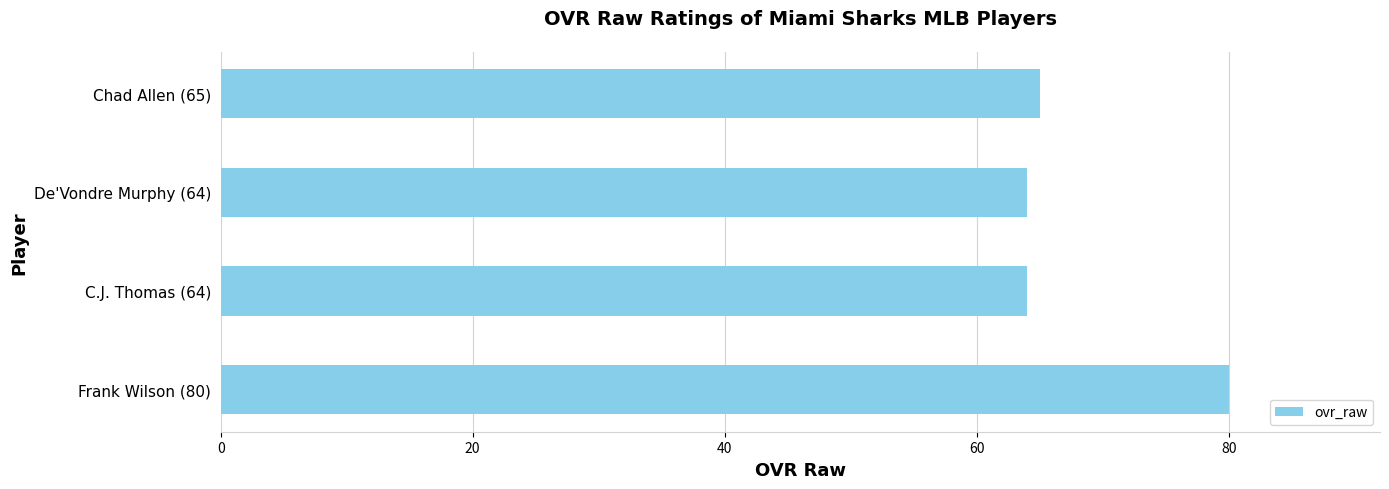

What is the smallest value displayed?

64